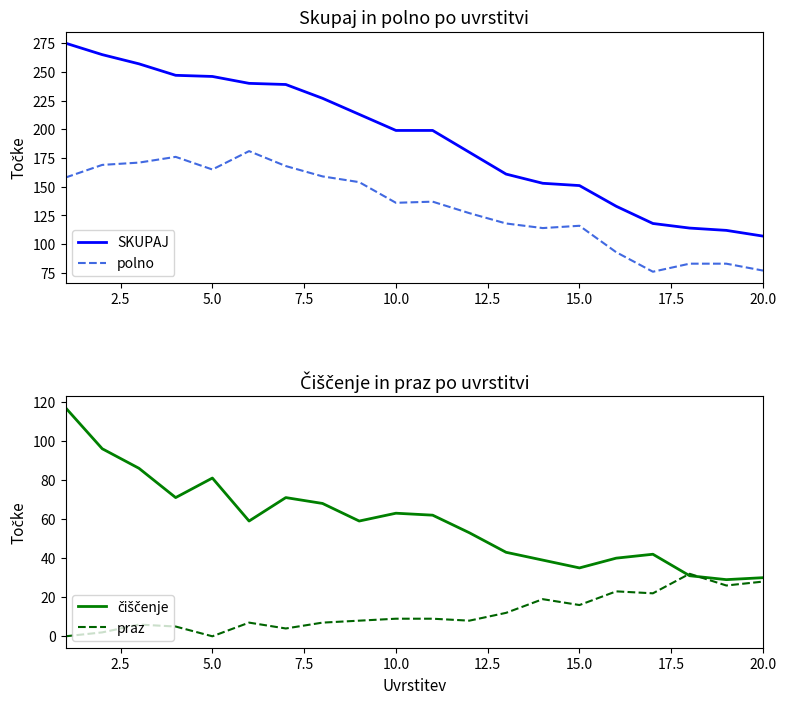

What is the maximum value for SKUPAJ?

275